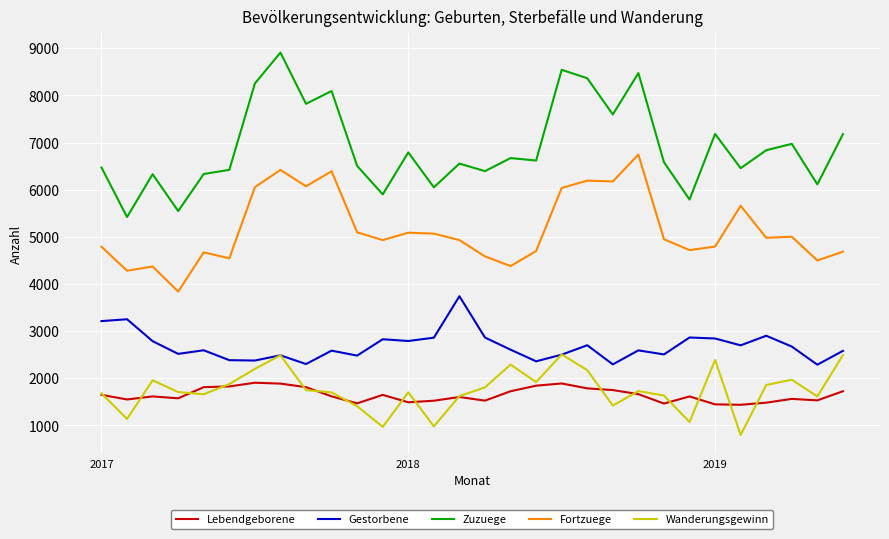

What are all the series names shown in the legend?

Lebendgeborene, Gestorbene, Zuzuege, Fortzuege, Wanderungsgewinn